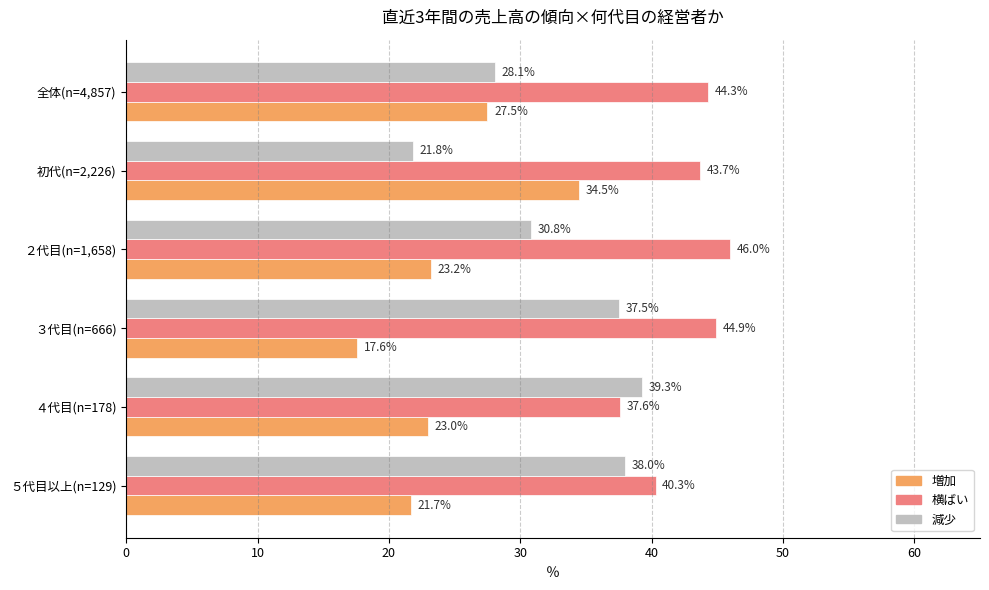

What is the maximum value shown in the chart?

46.0